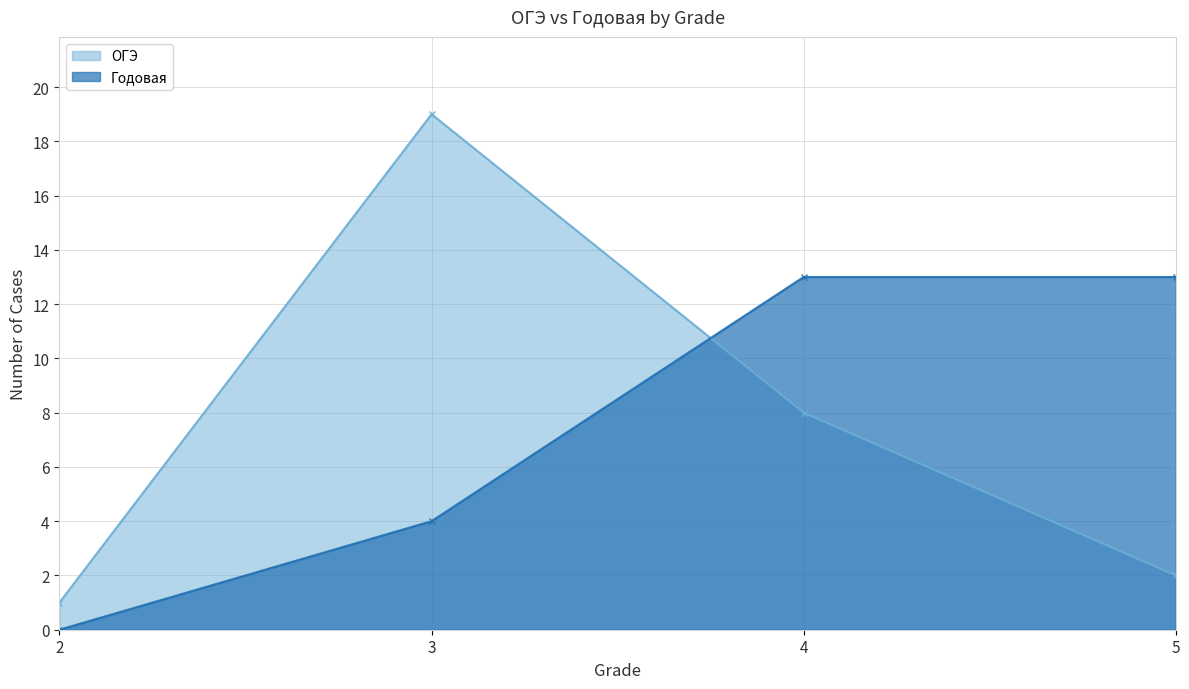

At which category is the sum across all series the highest?

3